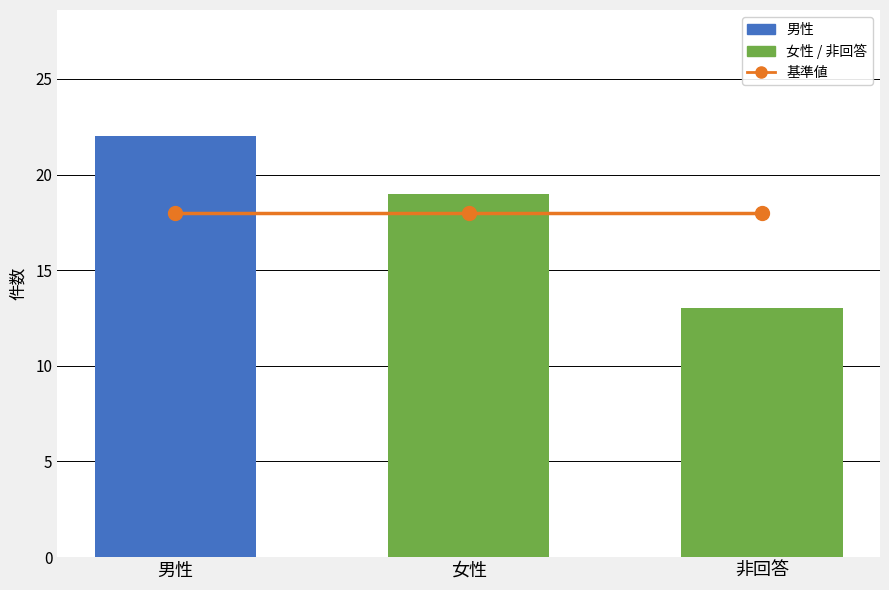

The chart shows a value of 13 at 非回答. True or false?

True